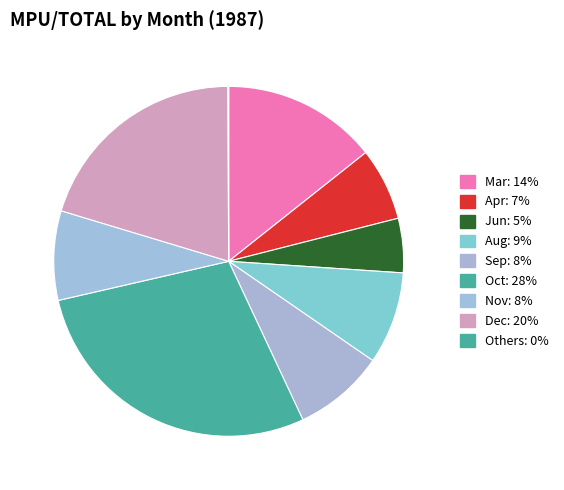

Is there a majority slice in this chart?

No